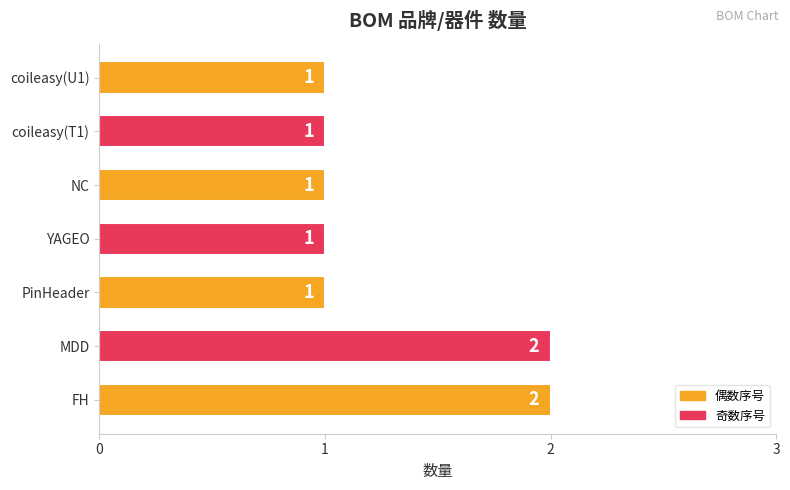

How many bars are there in total?

7